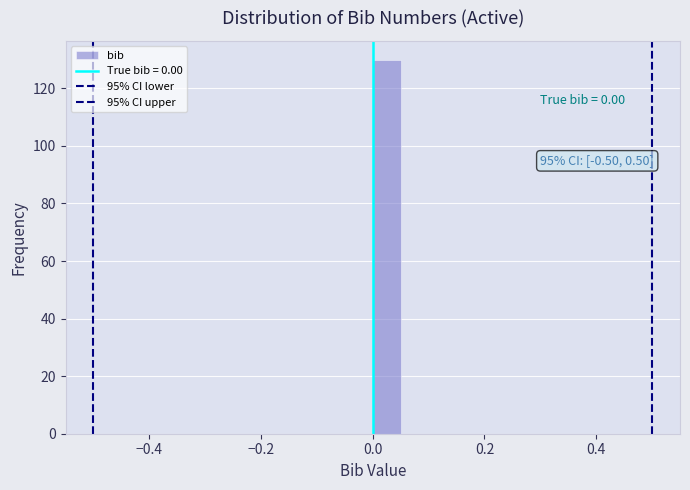

Around what value on the x-axis is the tallest bar? Give the approximate position of its centre, as read against the axis.

0.02